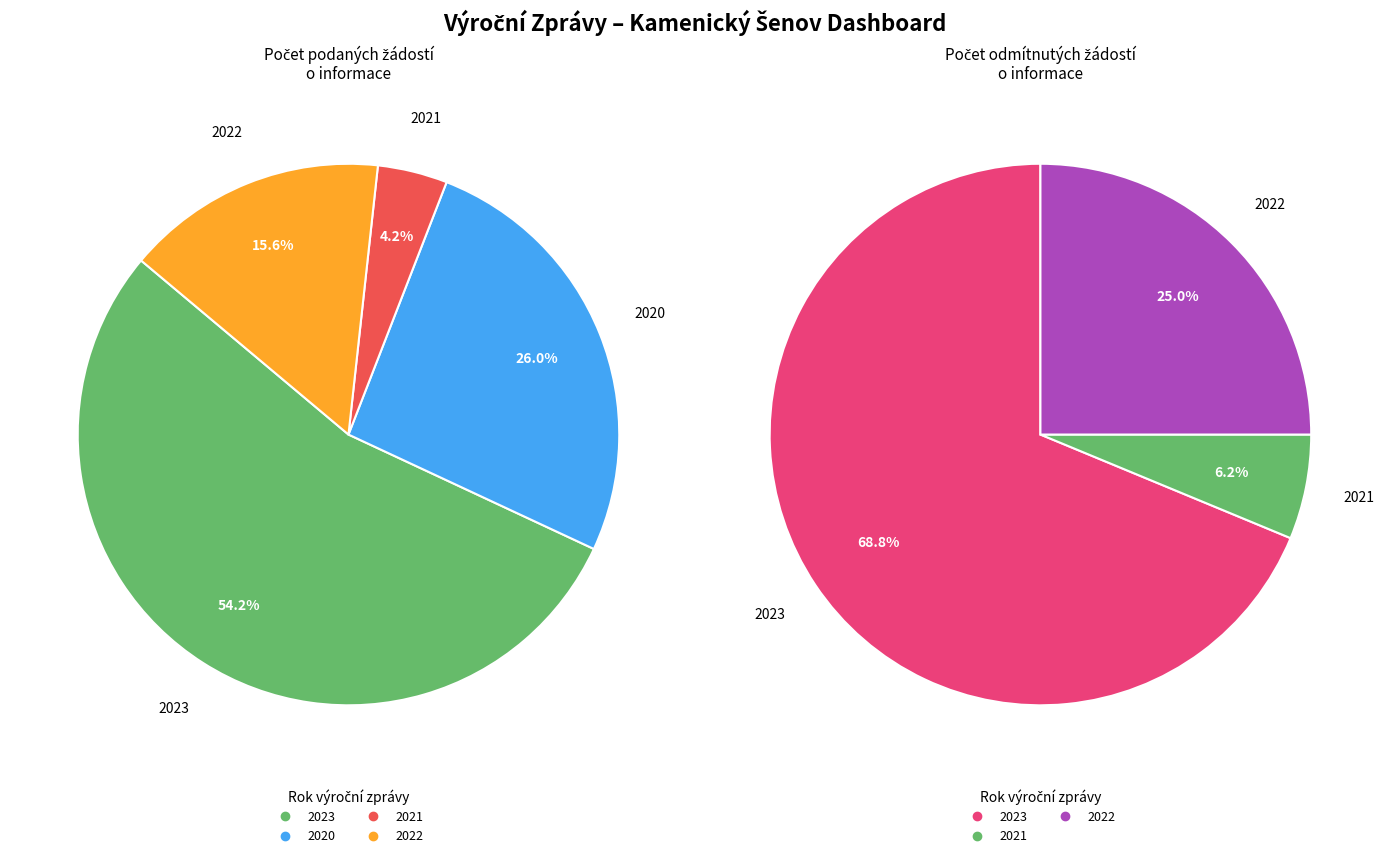

Which has a higher value, 2020 or 2021?

2020